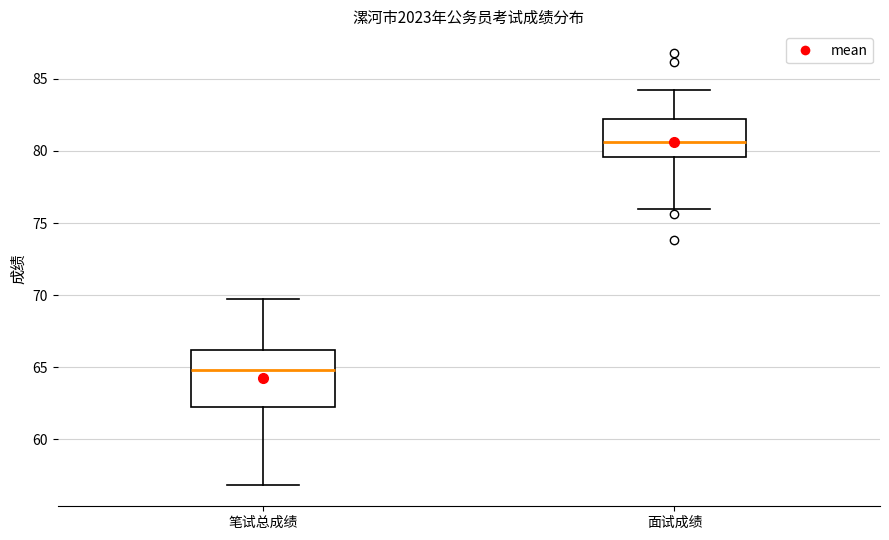

Which box's median line is the highest?

面试成绩